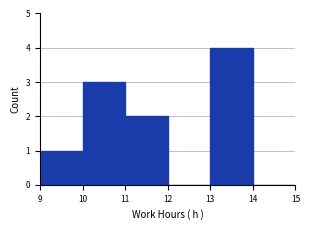

Reading left to right, list every bar in this chart as the range it spans on the x-axis followed by its height. The values are not printed on the chart, so give them approximately, as read against the axis.

9 to 10: 1
10 to 11: 3
11 to 12: 2
12 to 13: 0
13 to 14: 4
14 to 15: 0